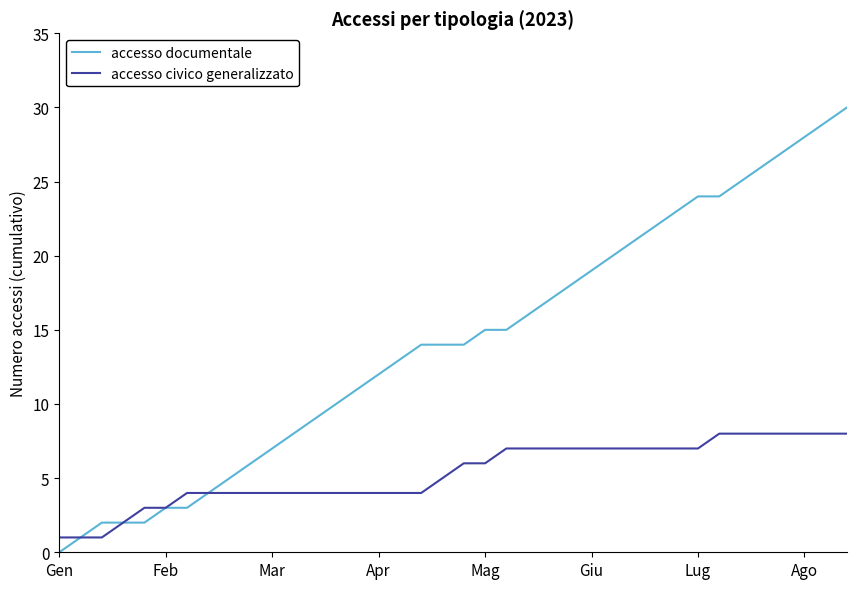

Which series has the largest total across all categories?

accesso documentale